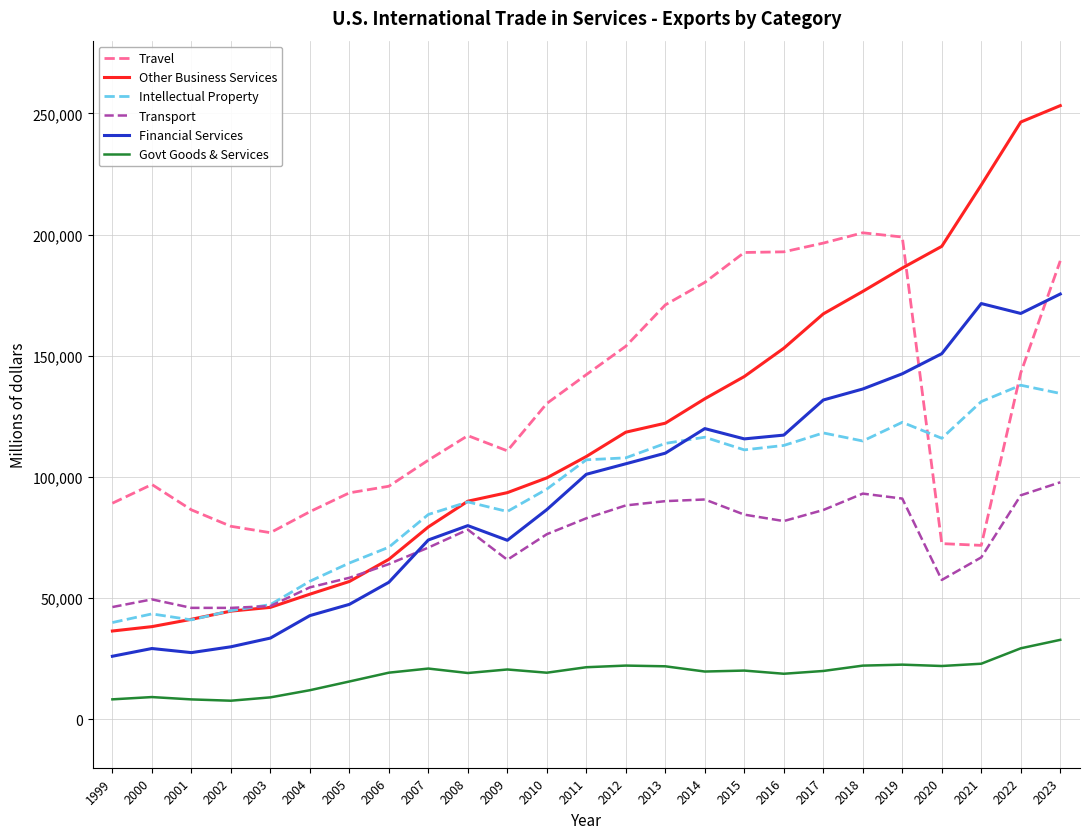

The value of Financial Services at 2003 is 33499. True or false?

True